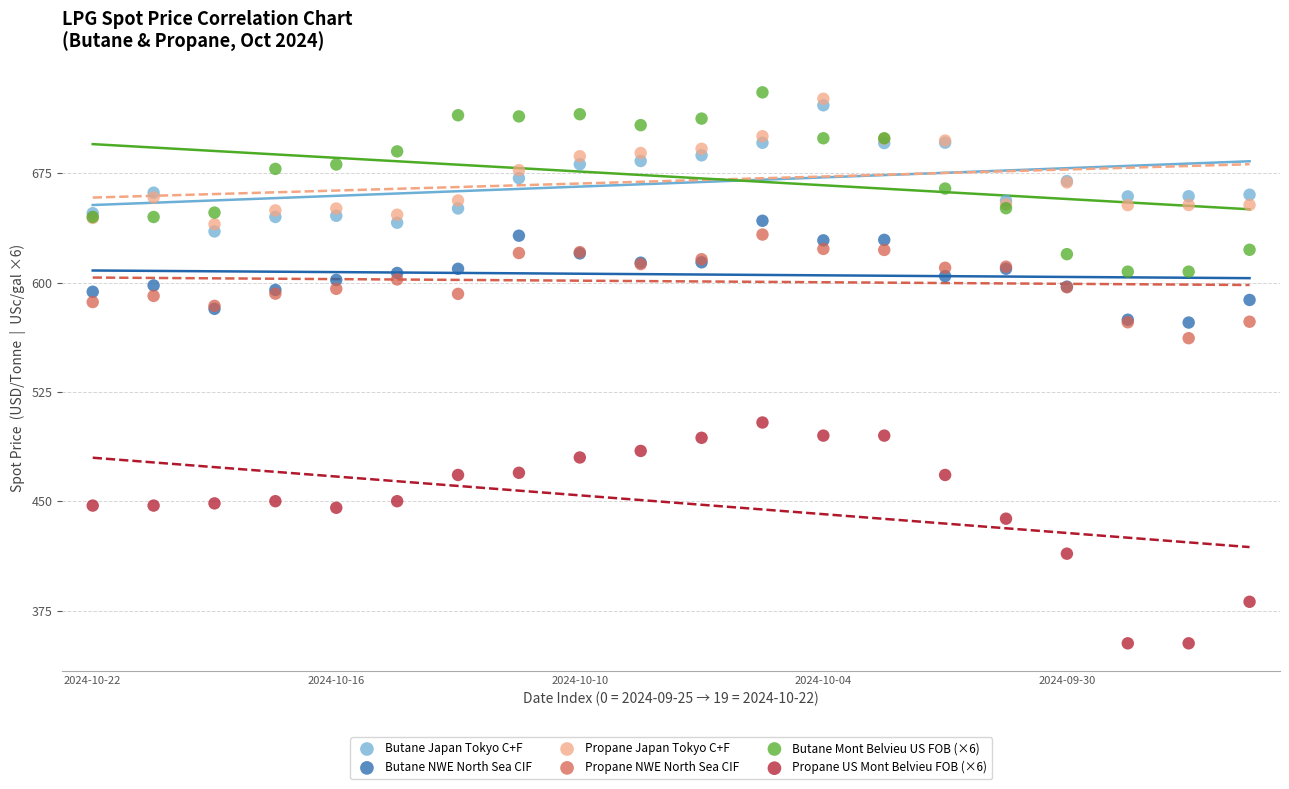

What are all the series names shown in the legend?

Butane Japan Tokyo C+F, Butane NWE North Sea CIF, Propane Japan Tokyo C+F, Propane NWE North Sea CIF, Butane Mont Belvieu US FOB (×6), Propane US Mont Belvieu FOB (×6)